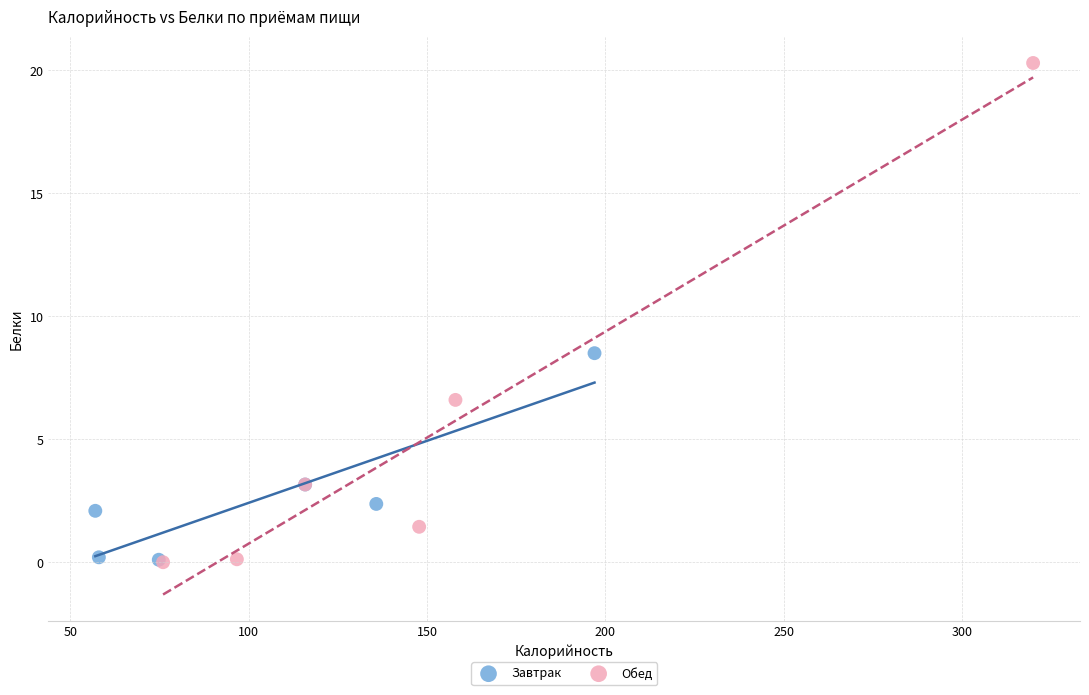

Which series has the largest Y range (max minus min)?

Обед